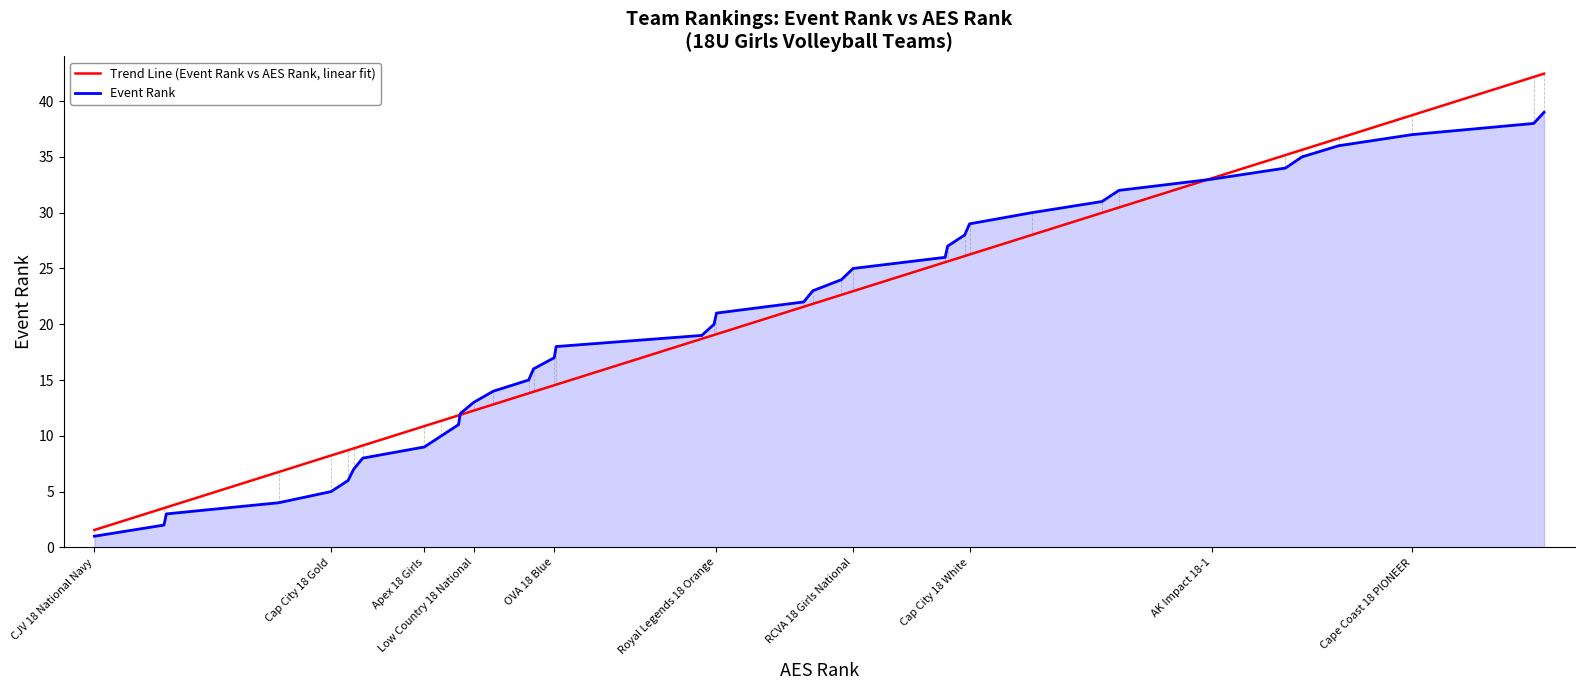

What is the sum of all Event Rank values?

780.0